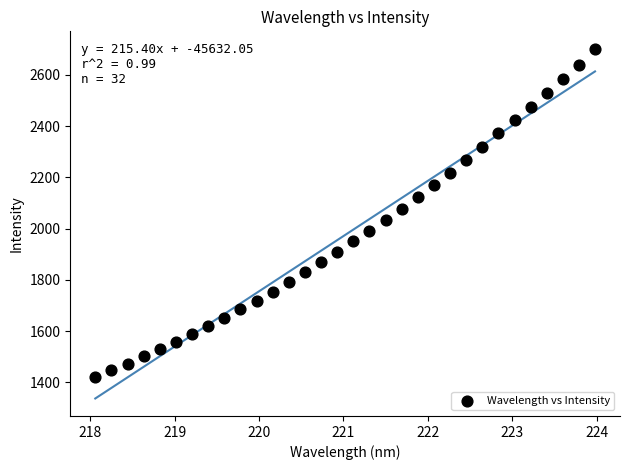

What is the range of Y values (max minus min)?

1280.4